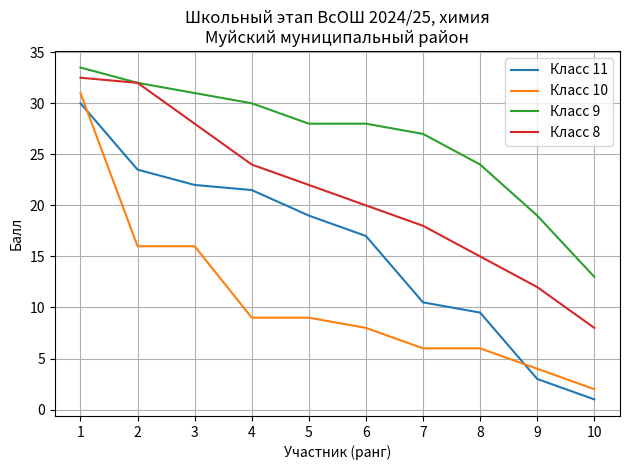

True or false: Класс 9 and Класс 11 intersect in this chart.

False